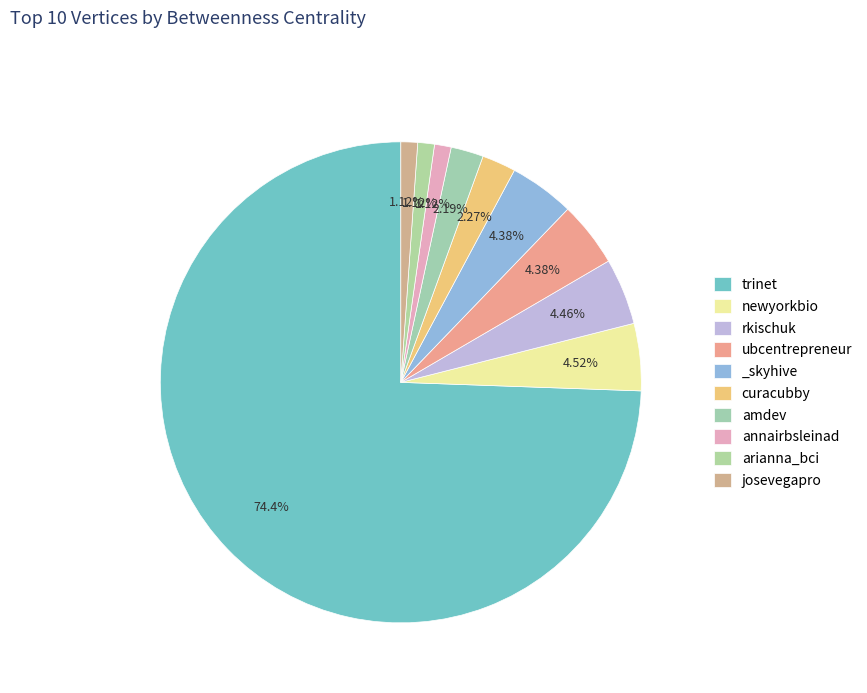

How many slices are in this pie chart?

10